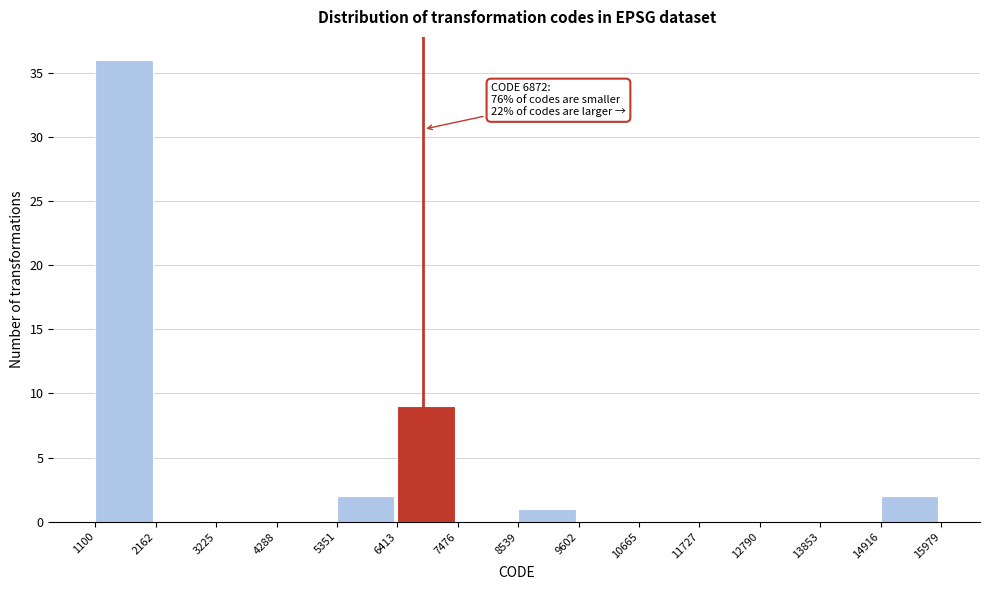

Over which range of the x-axis is the bar tallest?

1100 to 2162